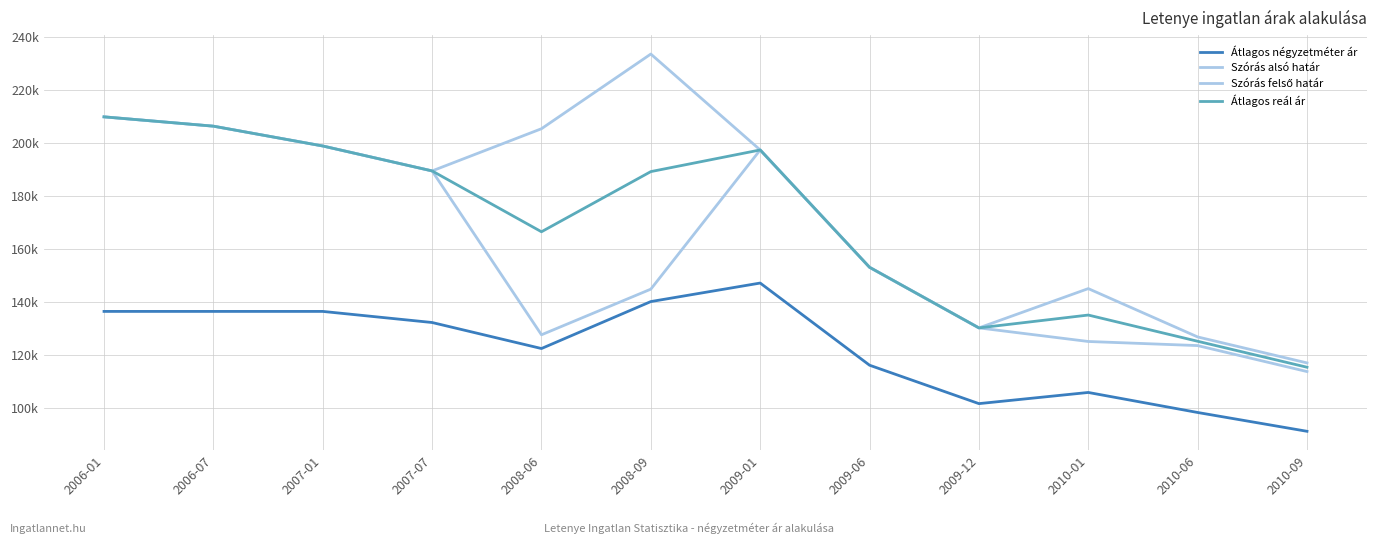

Does the chart have visible grid lines?

Yes